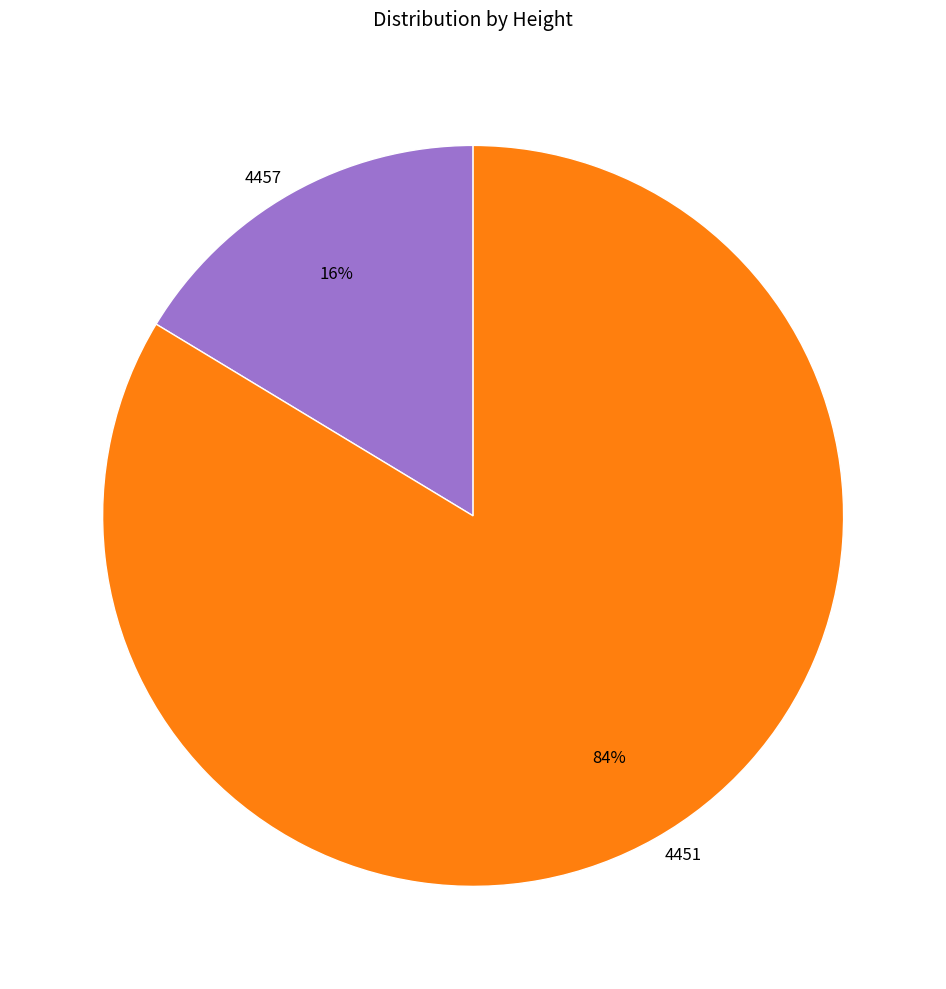

To the nearest percent, what is the combined percentage of 4451 and 4457?

100%